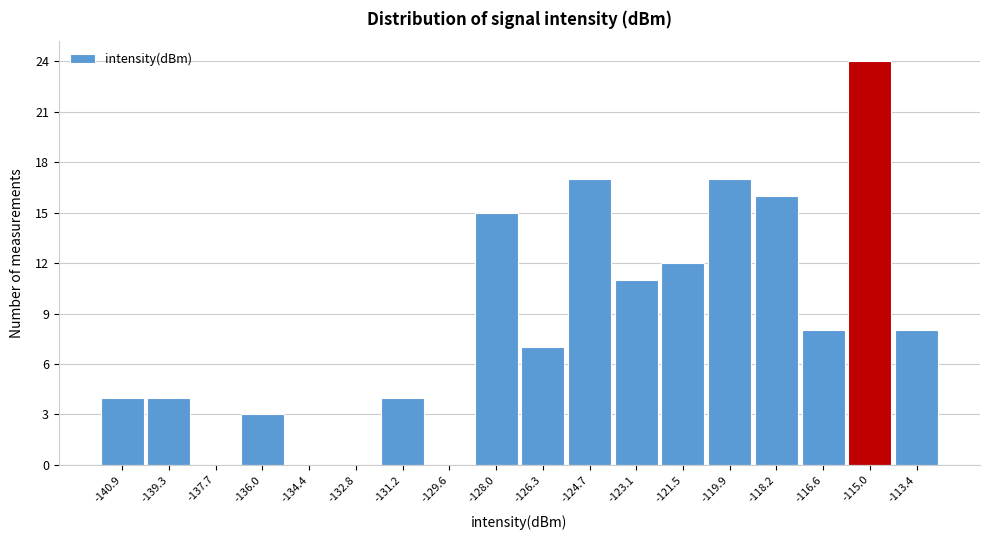

Reading left to right, transcribe all the data shown in this chart.

-140.9=4	-139.3=4	-137.7=0	-136.0=3	-134.4=0	-132.8=0	-131.2=4	-129.6=0	-128.0=15	-126.3=7	-124.7=17	-123.1=11	-121.5=12	-119.9=17	-118.2=16	-116.6=8	-115.0=24	-113.4=8